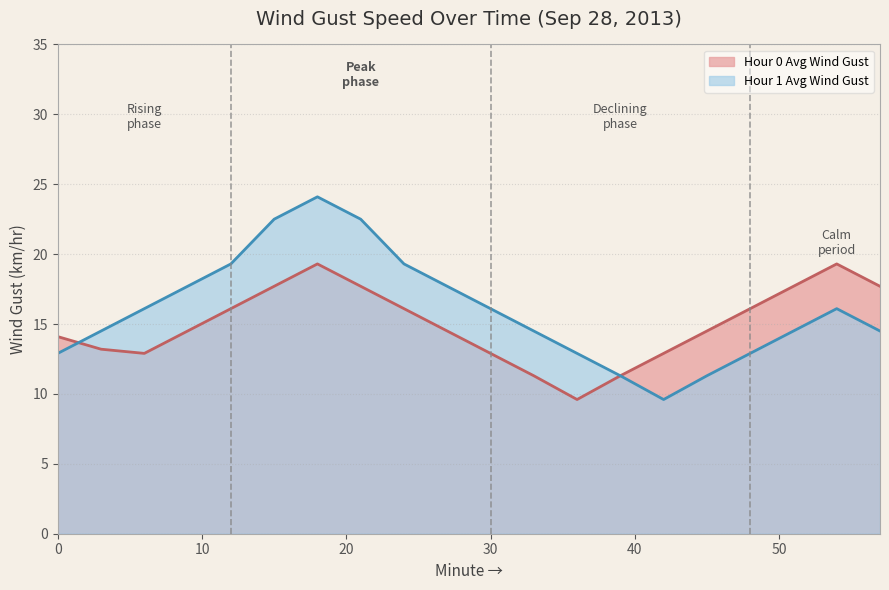

Reading right to left, transcribe all the data shown in this chart.

Hour 0 Avg Wind Gust: 57=17.7	54=19.3	51=17.7	48=16.1	45=14.5	42=12.9	39=11.3	36=9.6	33=11.3	30=12.9	27=14.5	24=16.1	21=17.7	18=19.3	15=17.7	12=16.1	9=14.5	6=12.9	3=13.2	0=14.1
Hour 1 Avg Wind Gust: 57=14.5	54=16.1	51=14.5	48=12.9	45=11.3	42=9.6	39=11.3	36=12.9	33=14.5	30=16.1	27=17.7	24=19.3	21=22.5	18=24.1	15=22.5	12=19.3	9=17.7	6=16.1	3=14.5	0=12.9